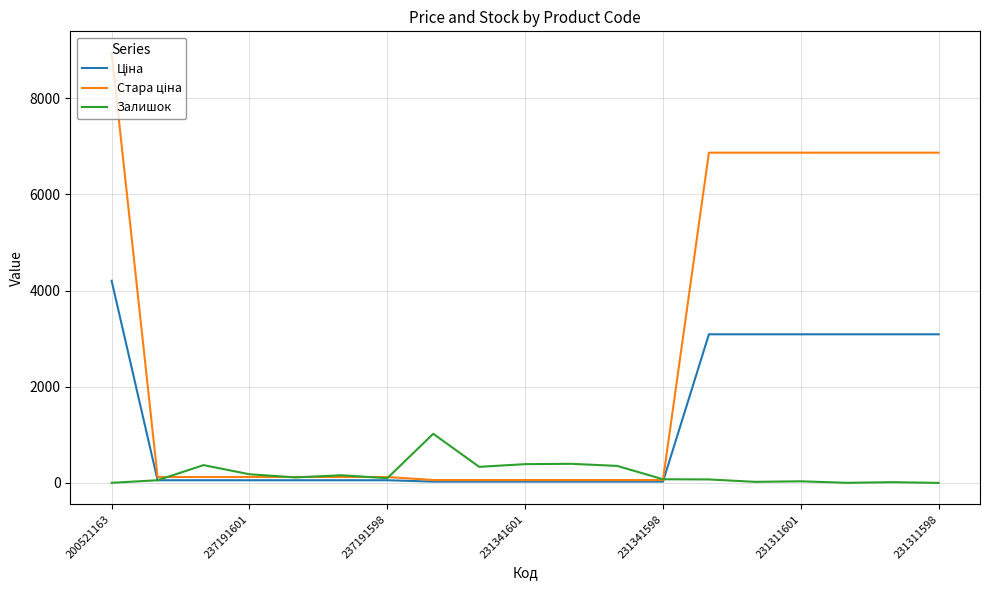

What is the highest value of the Залишок series?

1022.0